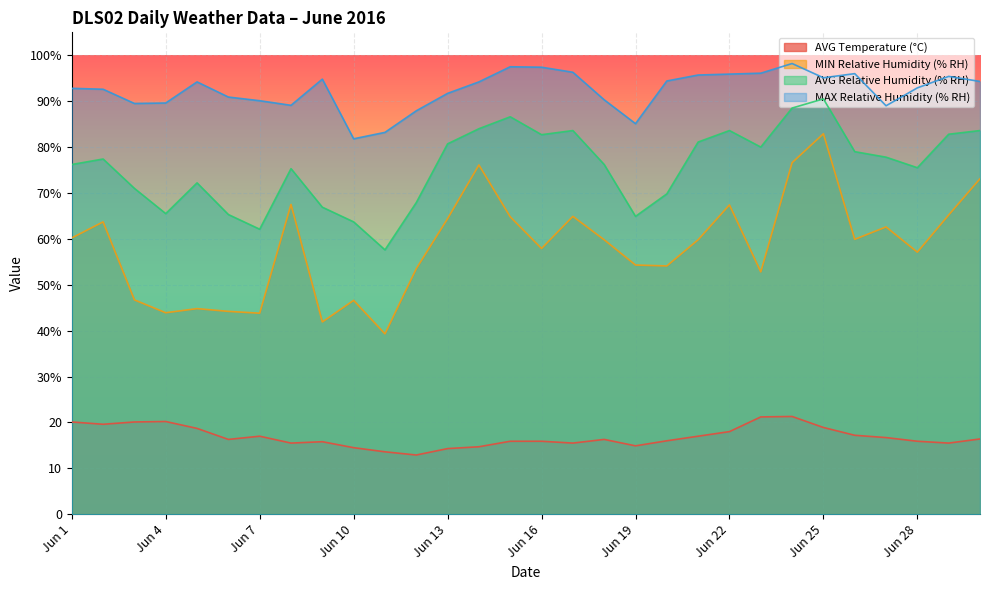

What is the smallest value displayed?

12.9